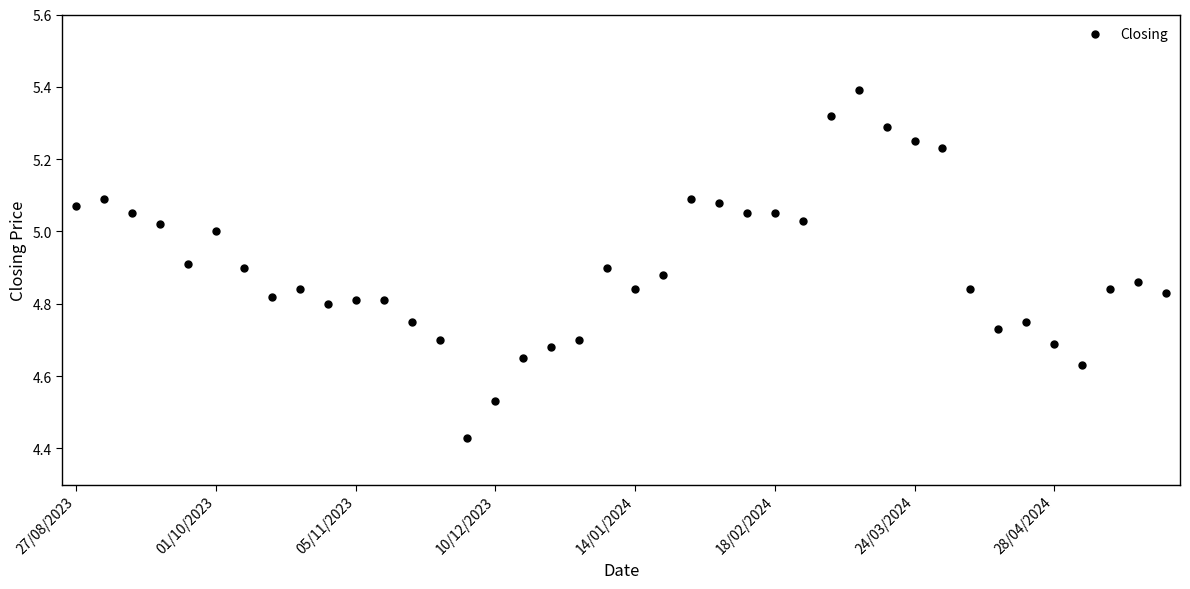

What is the range of Y values (max minus min)?

1.0